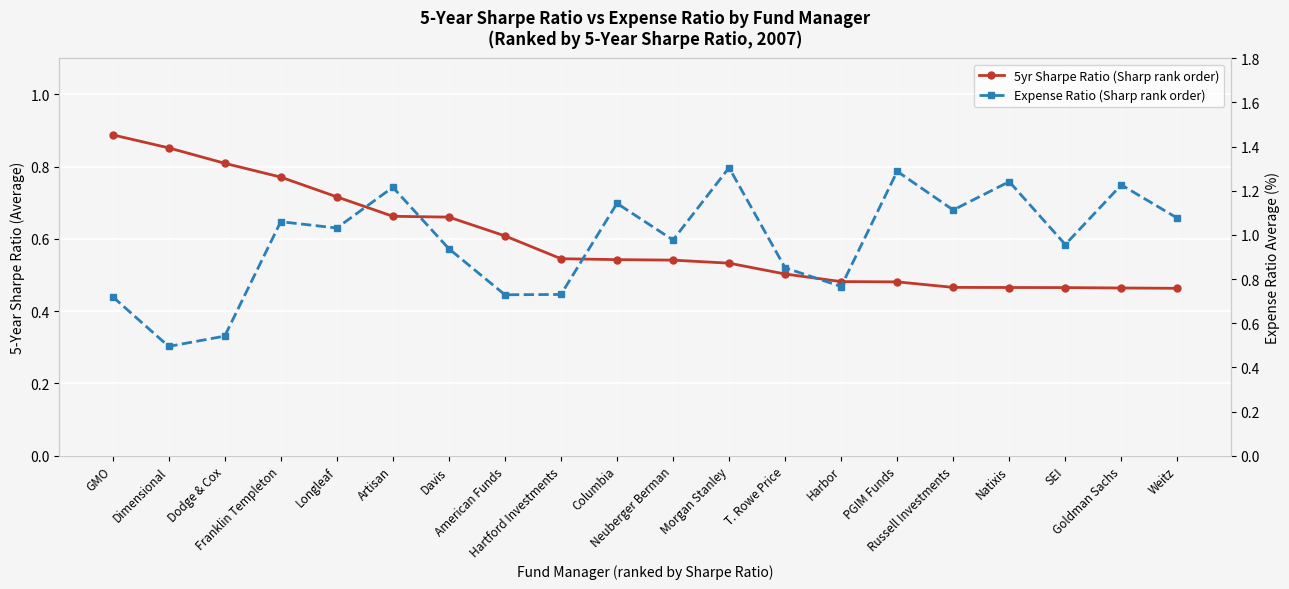

What are all the series names shown in the legend?

5yr Sharpe Ratio (Sharp rank order), Expense Ratio (Sharp rank order)